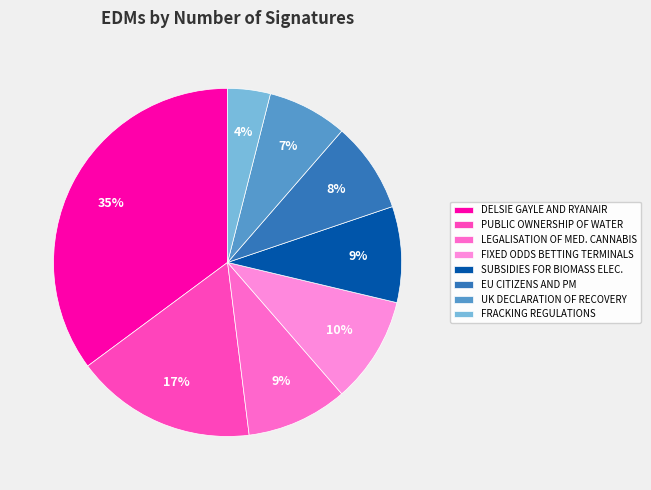

Which slice is the largest?

DELSIE GAYLE AND RYANAIR